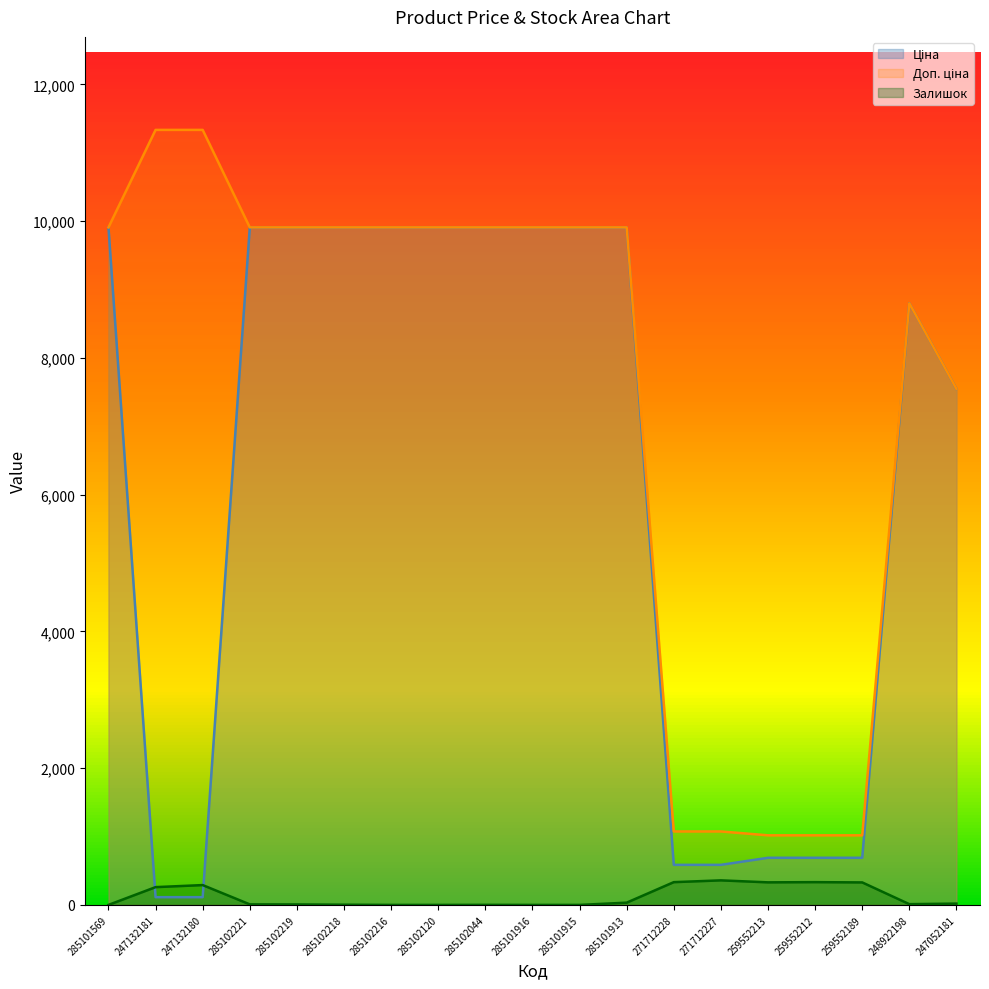

Does the chart display data point markers on the line(s)?

No